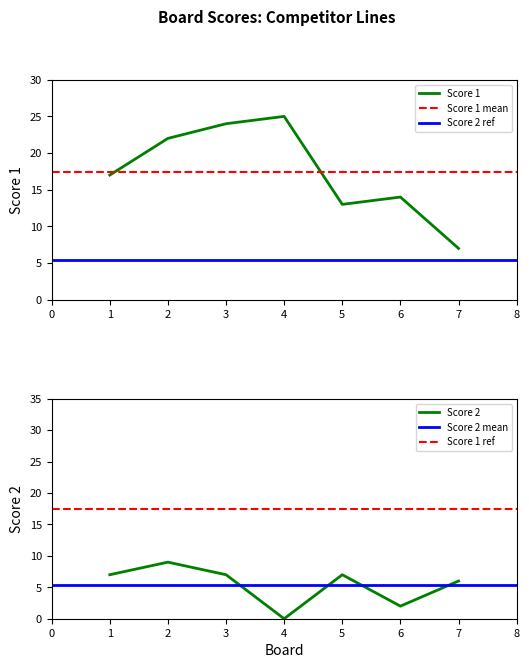

What is the sum of all Score 1 values?

122